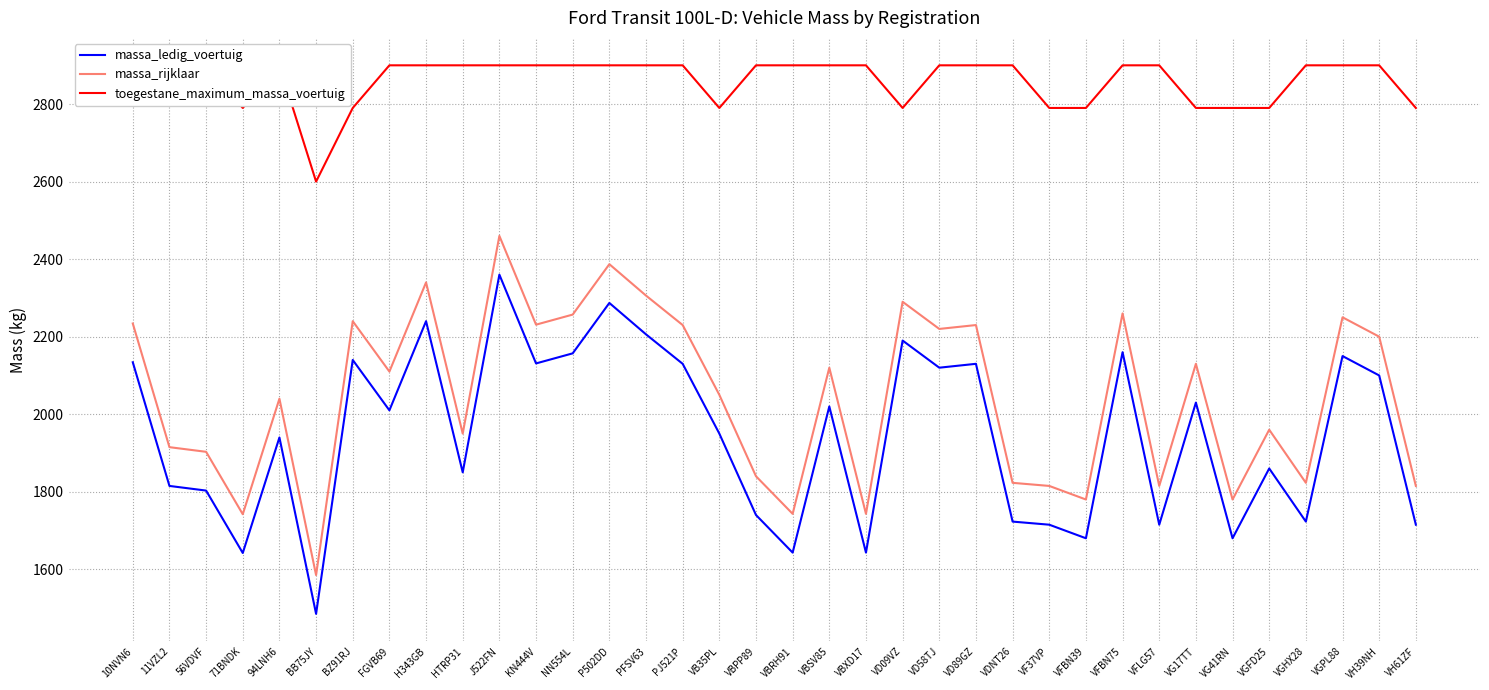

True or false: massa_rijklaar and toegestane_maximum_massa_voertuig intersect in this chart.

False